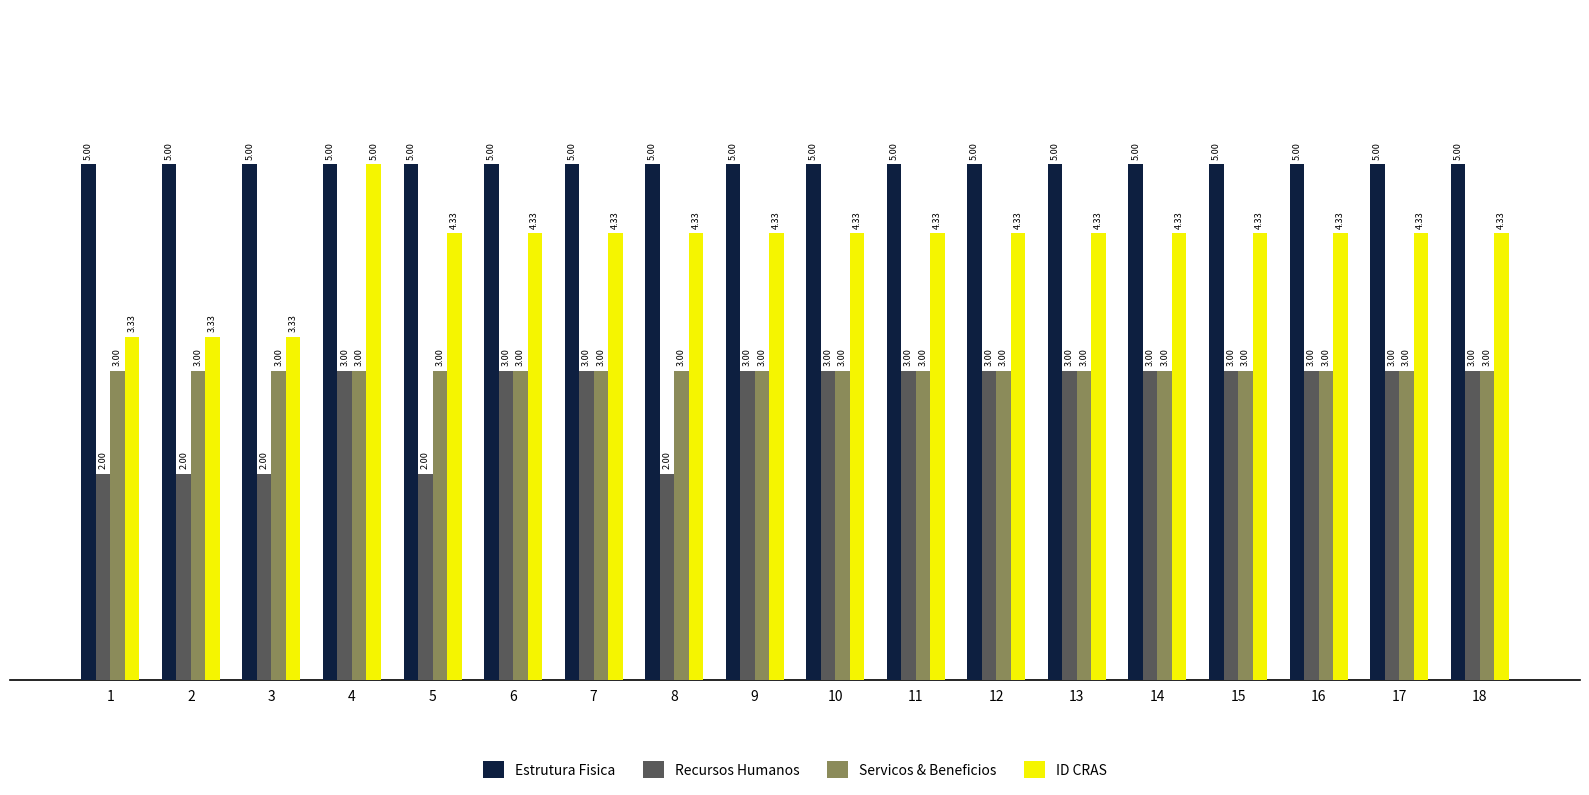

What is the difference between the second highest and minimum values in the ID CRAS series?

1.0